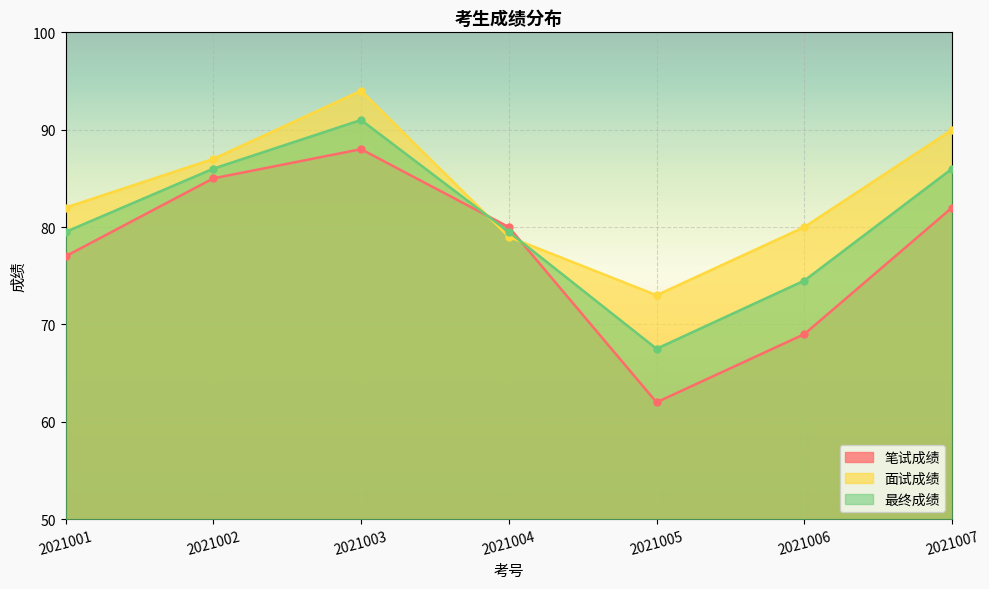

Between which two adjacent categories do 笔试成绩 and 面试成绩 first intersect?

2021003 and 2021004